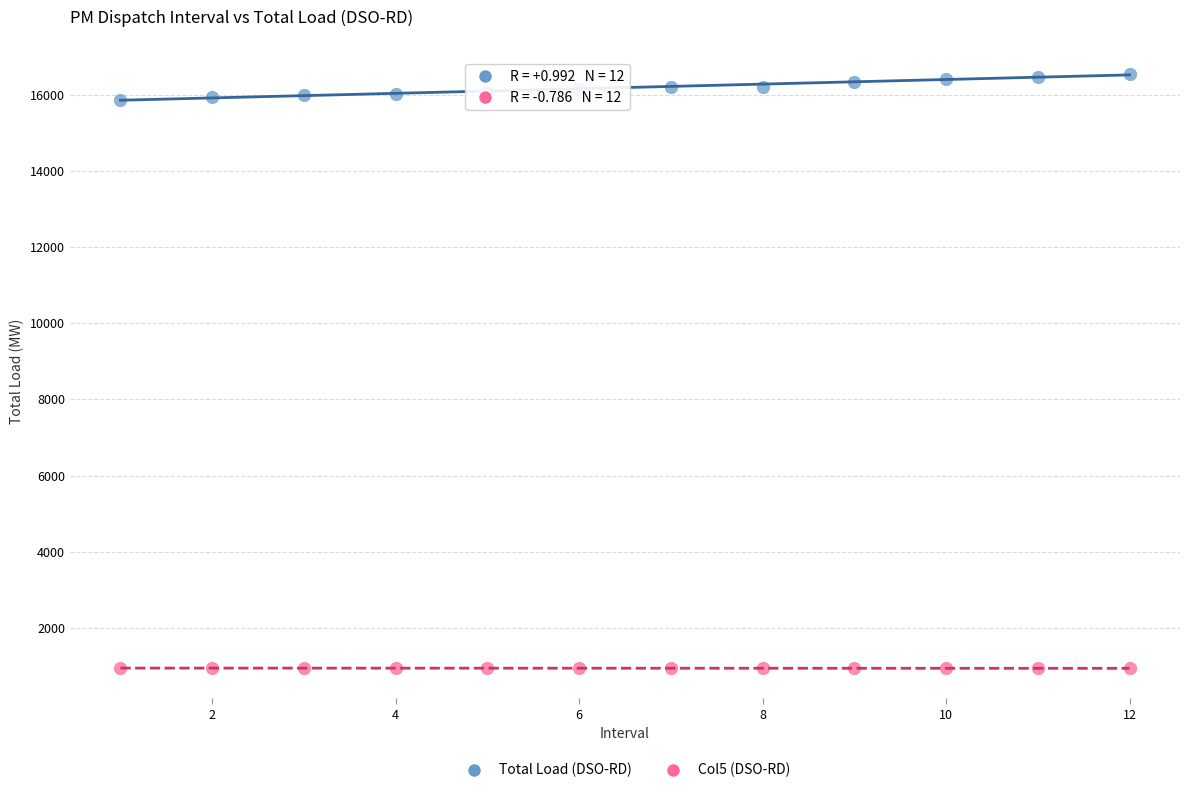

What is the X range (max minus min) for the scatter plot?

11.0